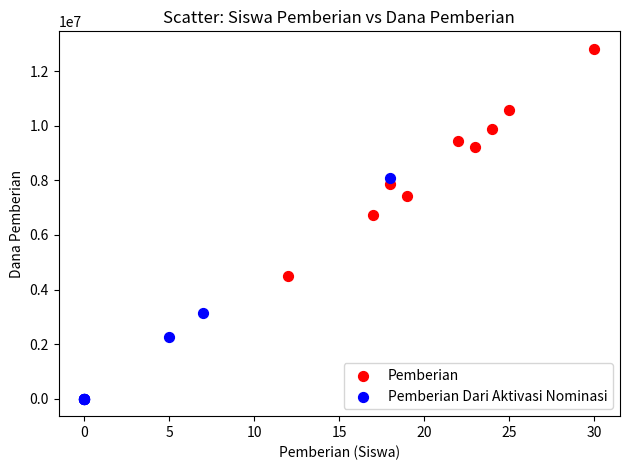

Which series contains the lowest Y value?

Pemberian Dari Aktivasi Nominasi